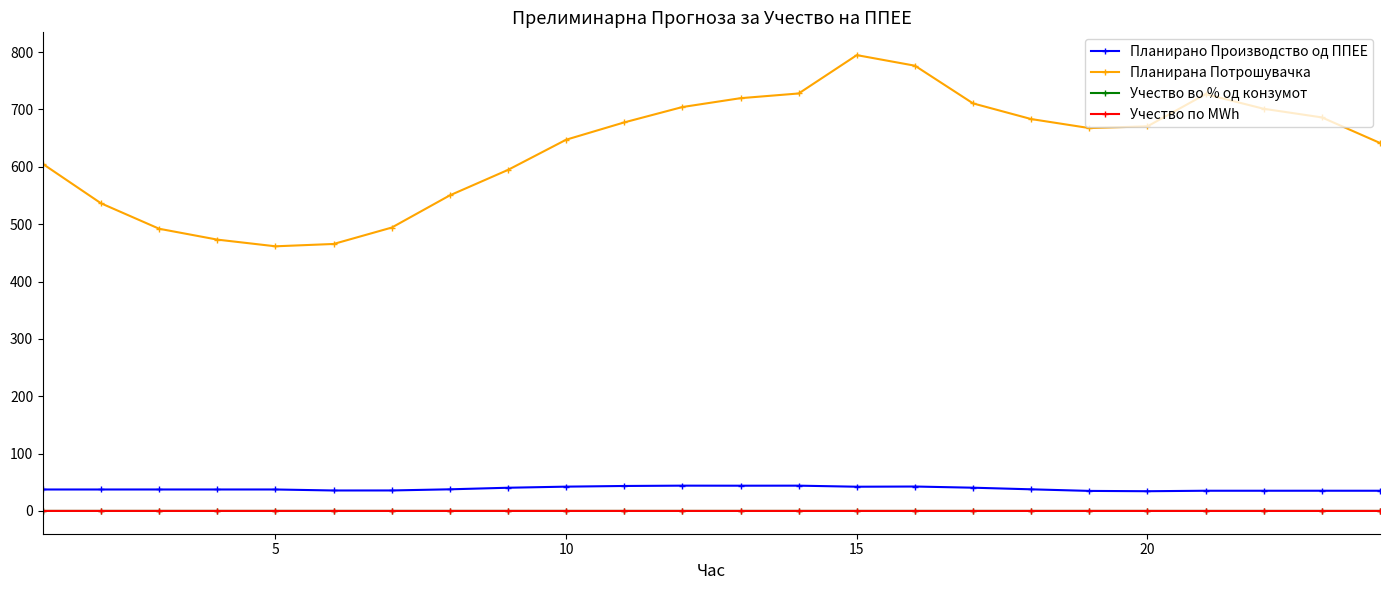

Does the chart have visible grid lines?

No